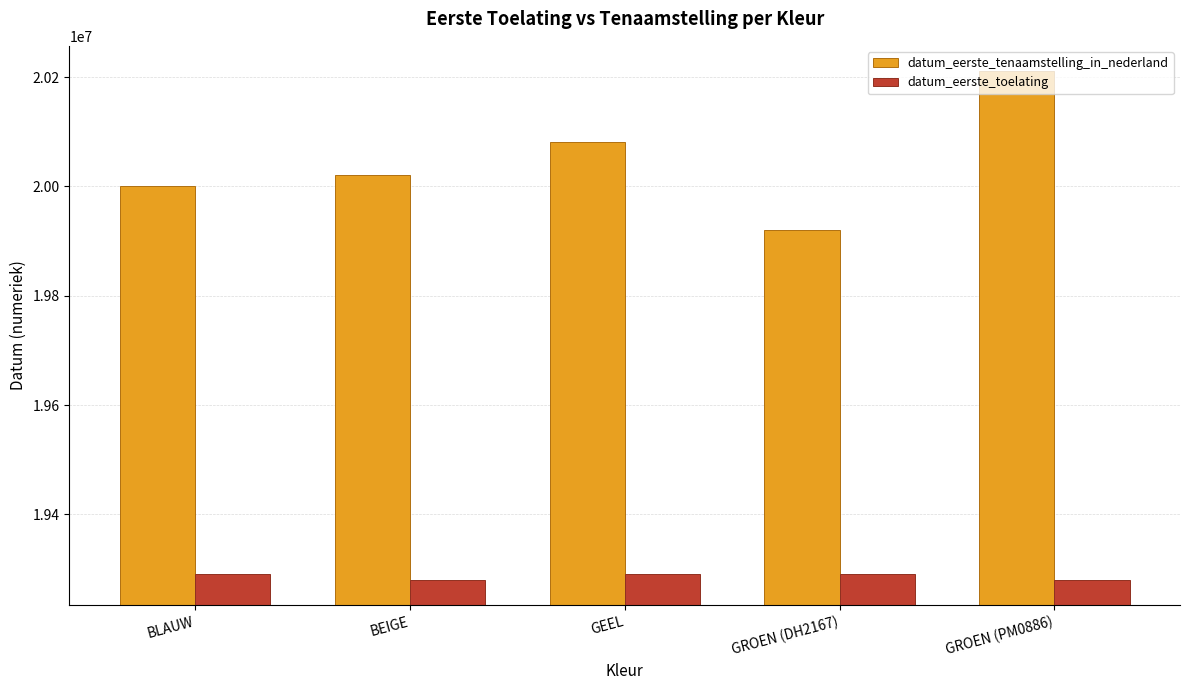

Is it true that datum_eerste_tenaamstelling_in_nederland equals 7094783 at BLAUW?

False